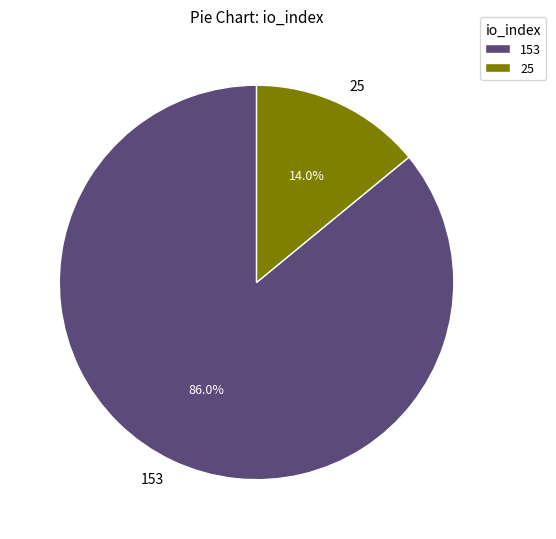

What is the ratio of the value at 153 to the value at 25?

6.1